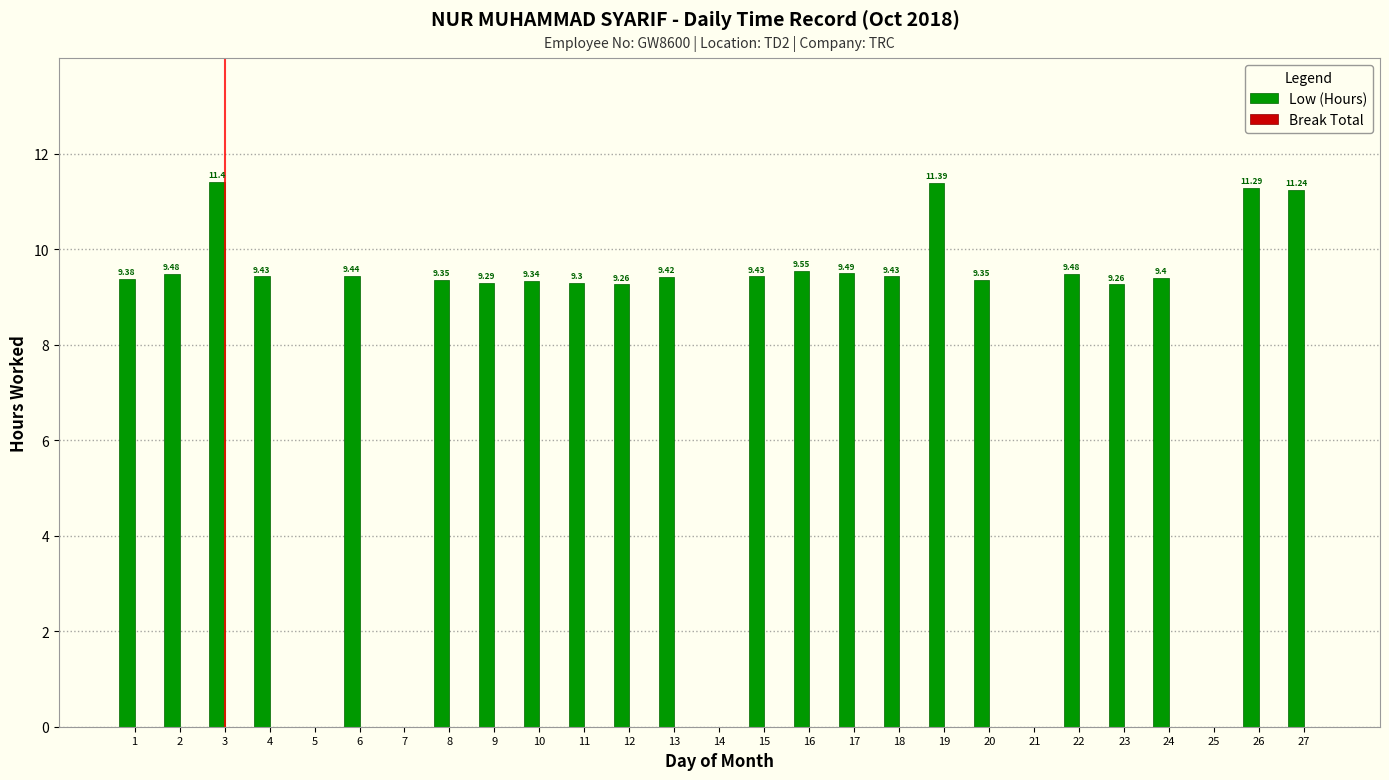

What is the sum of the values at 4 and 10?

18.8